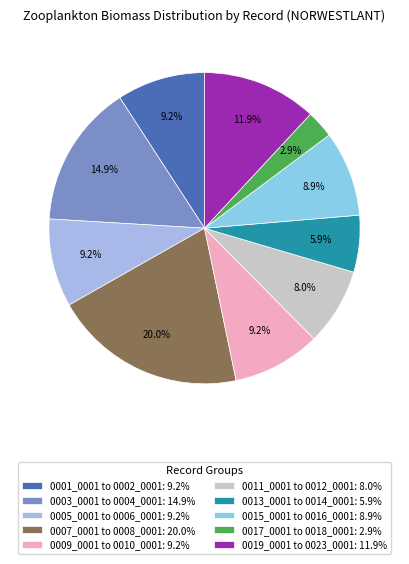

Count the number of slices in the pie.

10